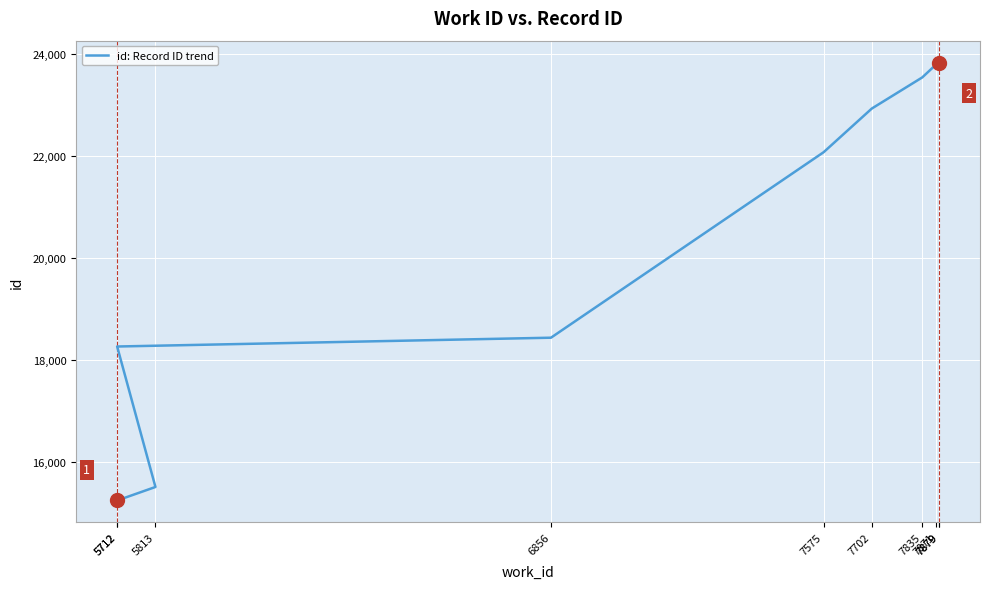

Does the chart display data point markers on the line(s)?

No